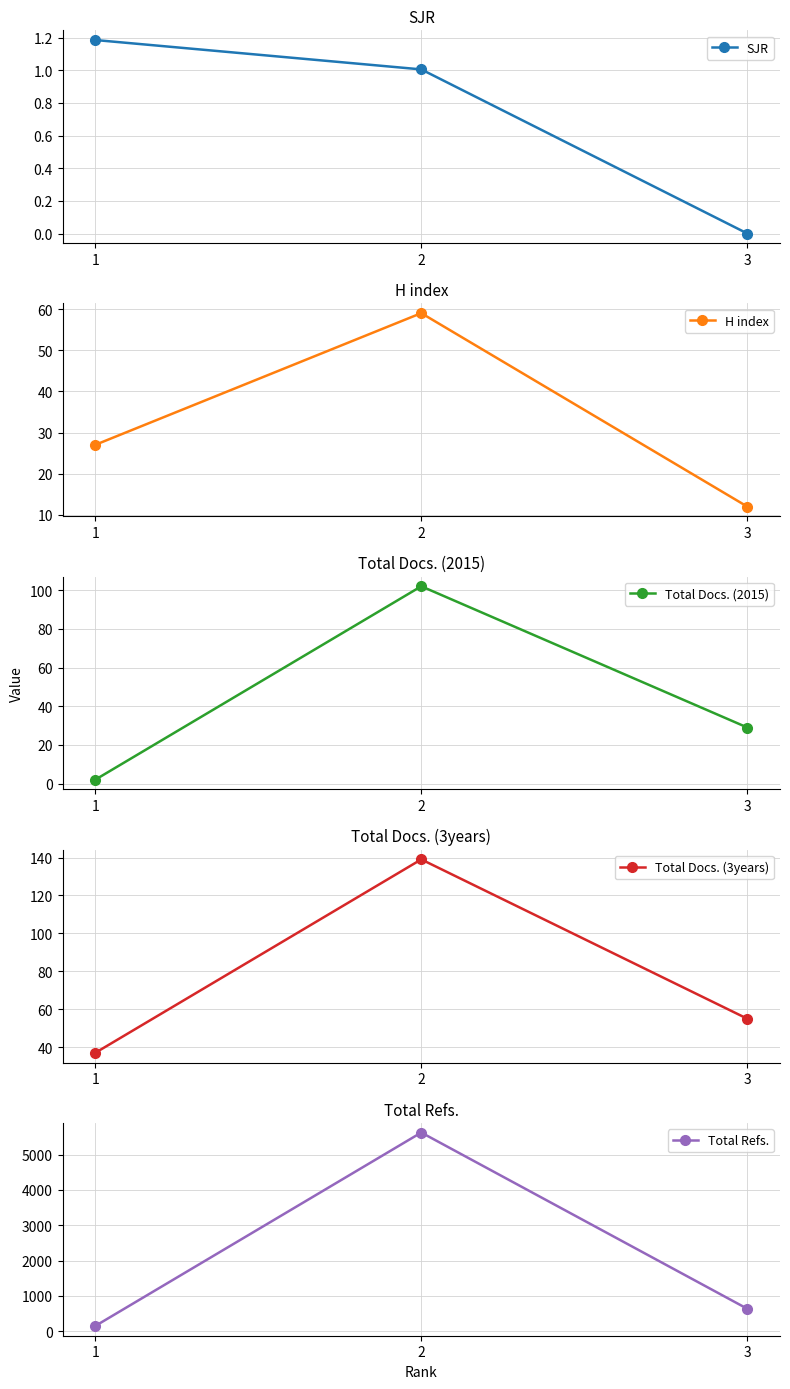

Is the value of Total Refs. at 3 greater than the value of Total Docs. (2015) at 1?

Yes